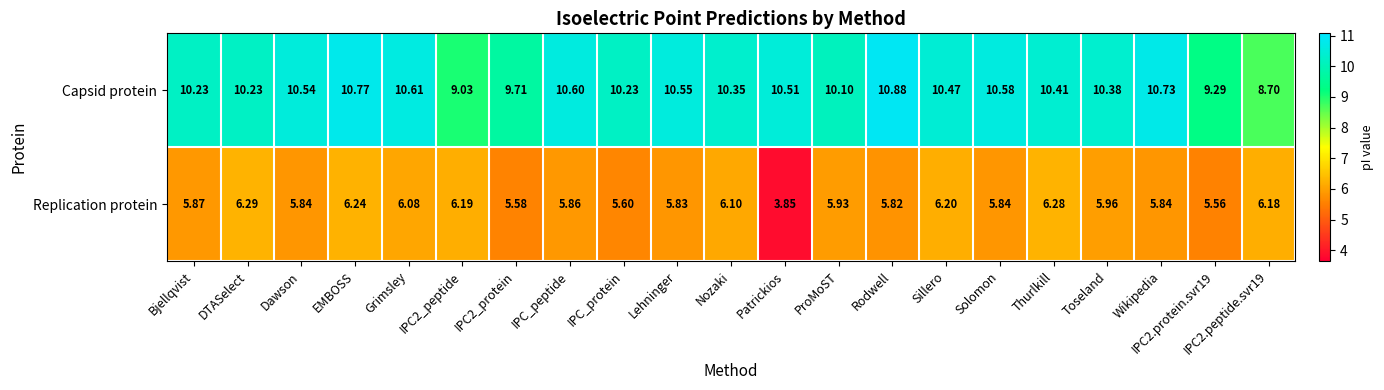

Rank the series by their average value, from lowest to highest.

Replication protein, Capsid protein